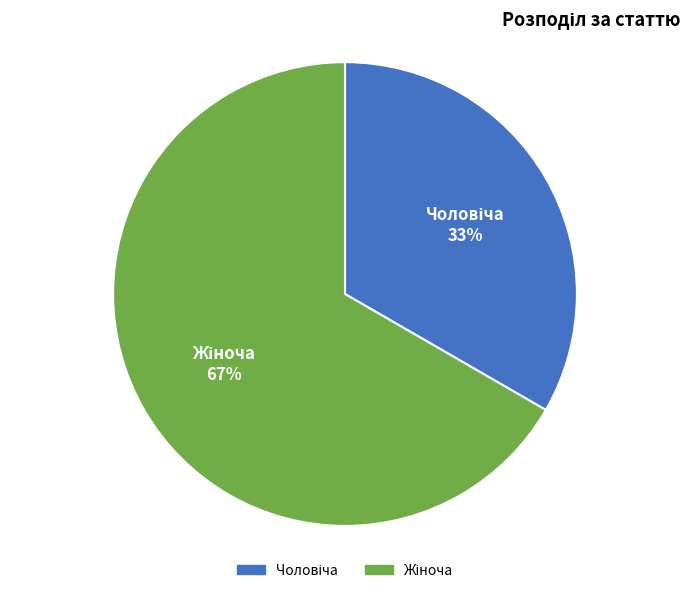

Is there a majority slice in this chart?

Yes